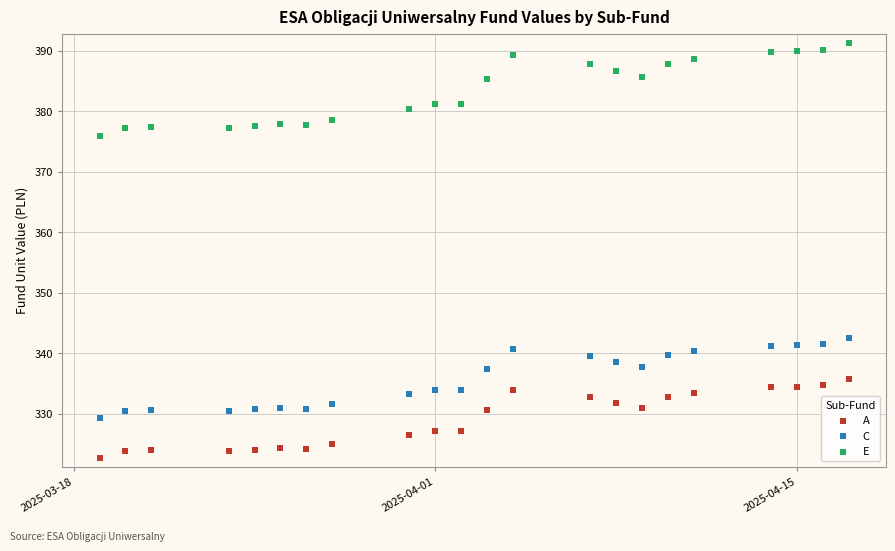

Which series reaches the minimum Y coordinate?

A